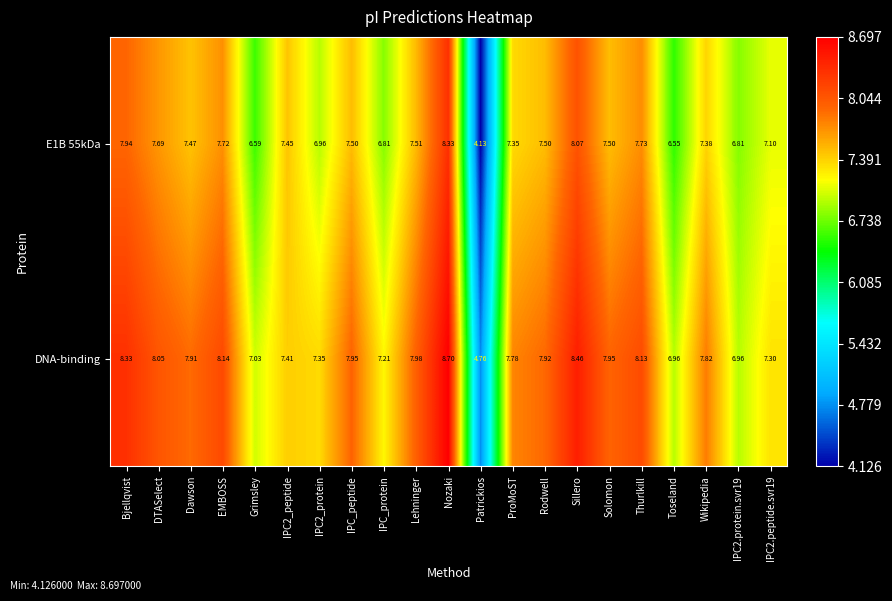

Where does the DNA-binding series first go above 7?

Bjellqvist